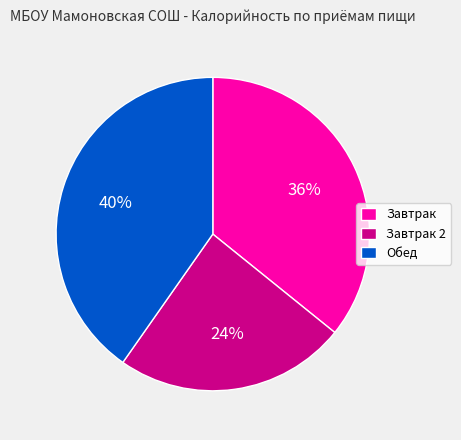

Combined, do Завтрак and Завтрак 2 account for over 50%?

Yes